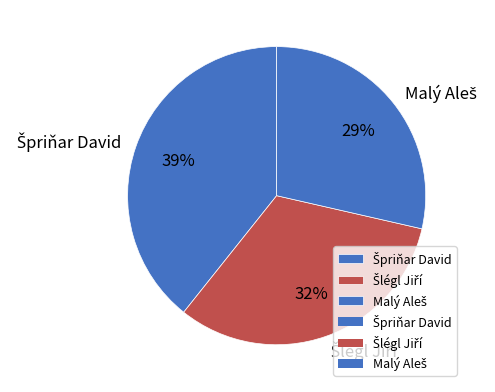

Does any single category account for the majority?

No